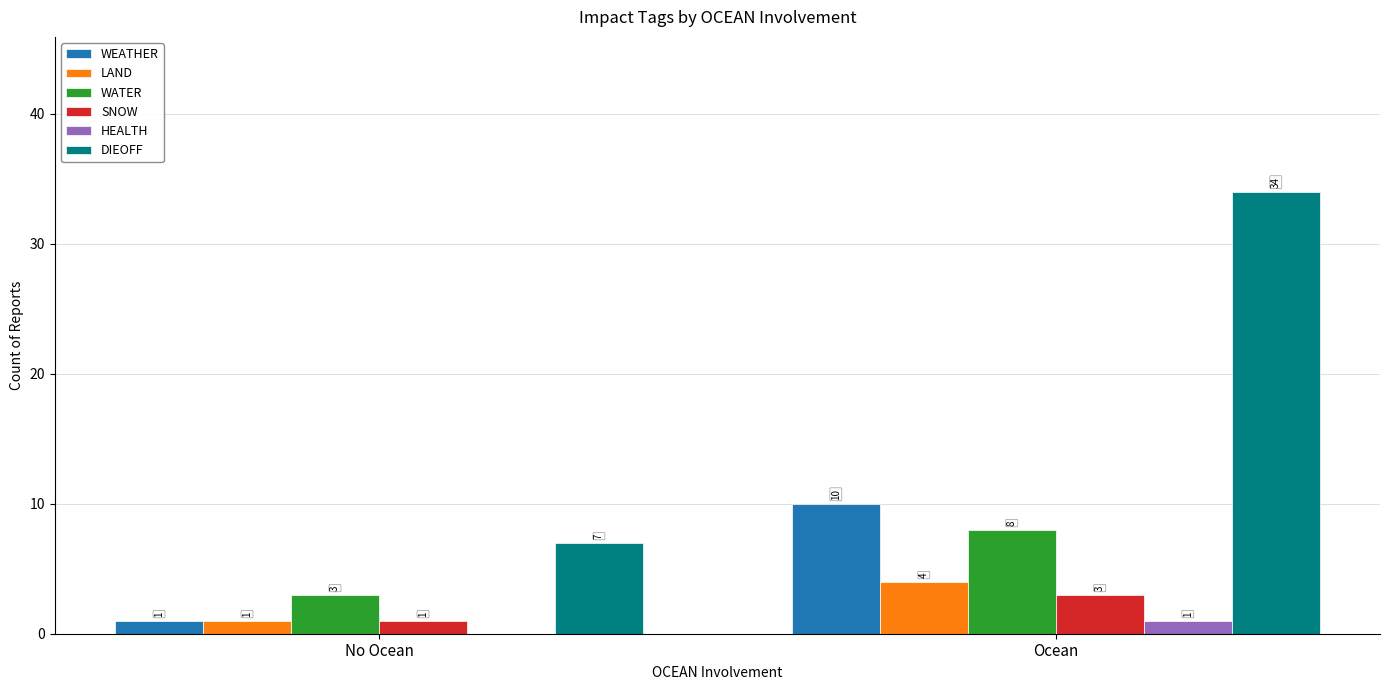

How many data points does each series have?

2